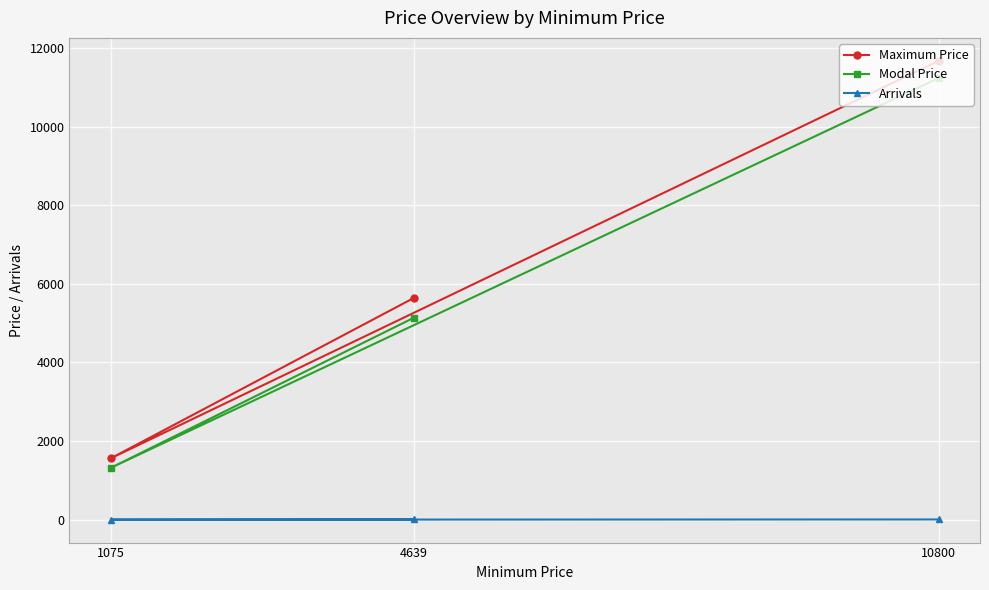

Which series has the largest total across all categories?

Maximum Price